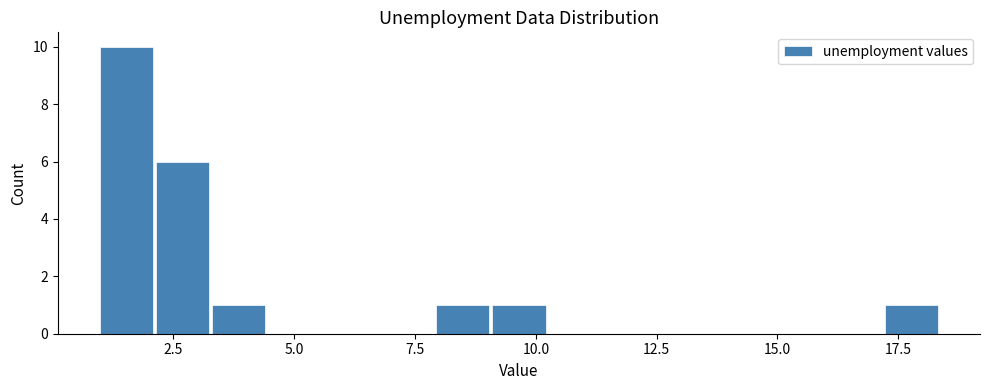

Around what value on the x-axis is the tallest bar? Give the approximate position of its centre, as read against the axis.

1.5